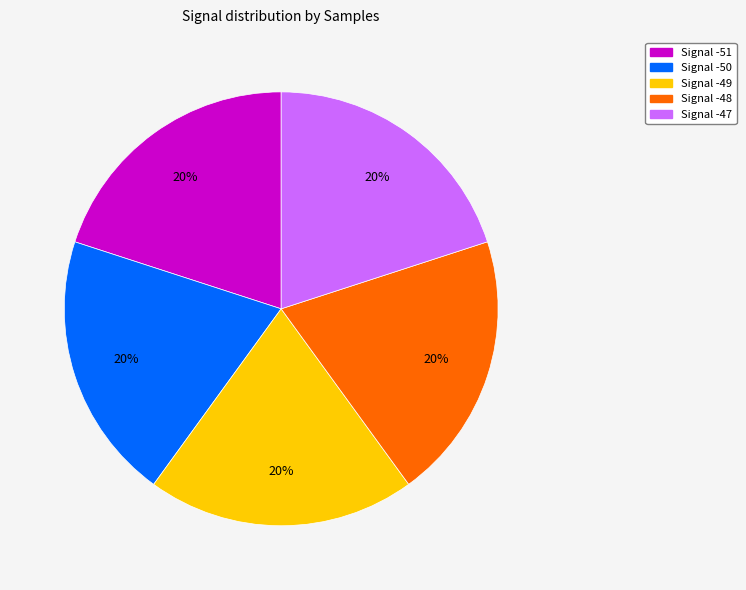

Count the number of slices in the pie.

5